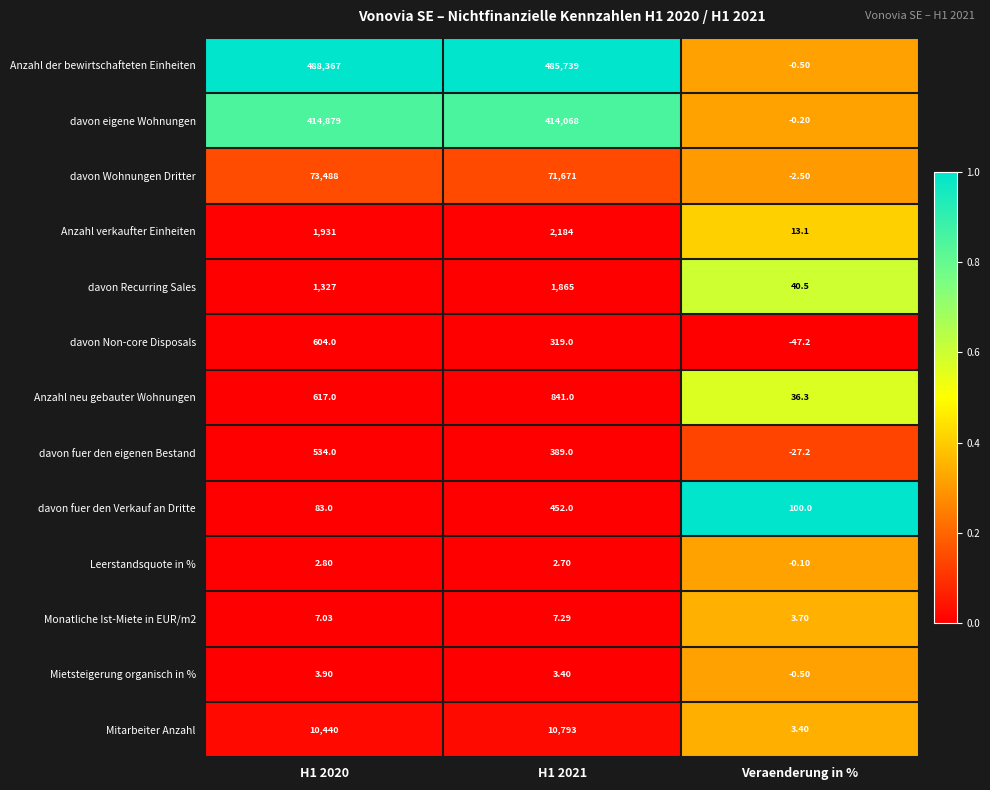

Which series has the largest total across all categories?

Anzahl der bewirtschafteten Einheiten